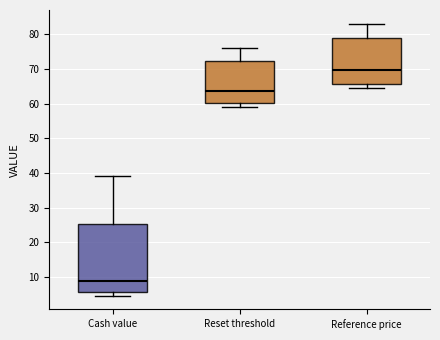

Reading left to right, transcribe this box plot: for each box, give where its median line is, the range the box spans, and where its two whiskers end, as read against the y-axis. The values are not printed on the chart, so give them approximately, as read against the axis.

Cash value: median 9, box 6 to 25, whiskers 5 to 39
Reset threshold: median 64, box 60 to 72, whiskers 59 to 76
Reference price: median 70, box 66 to 79, whiskers 65 to 83